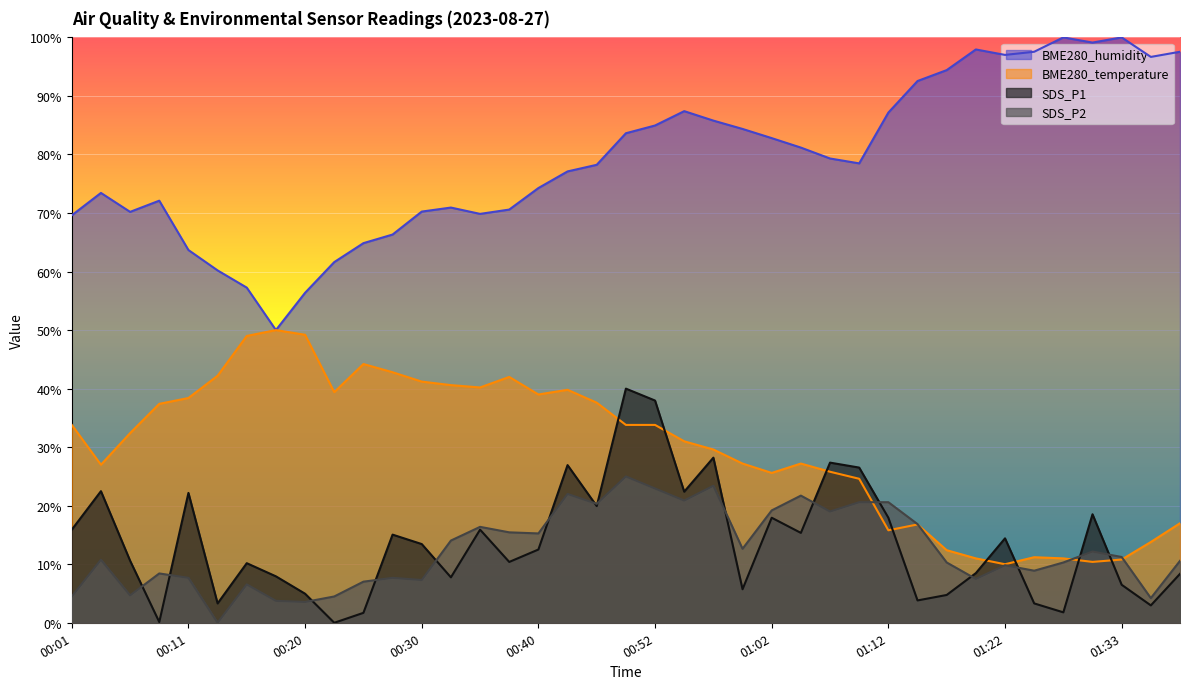

Reading left to right, transcribe all the data shown in this chart.

SDS_P1: 15.9	22.5	10.6	0.1	22.2	3.3	10.2	7.9	5.0	0.0	1.7	15.1	13.4	7.8	15.9	10.4	12.5	26.9	19.9	40.0	38.0	22.4	28.2	5.7	17.9	15.4	27.4	26.5	17.9	3.8	4.8	8.5	14.4	3.3	1.8	18.5	6.5	3.0	8.4
SDS_P2: 4.5	10.8	4.7	8.4	7.7	0.0	6.6	3.7	3.6	4.5	7.0	7.7	7.3	14.0	16.4	15.4	15.3	22.0	20.3	25.0	22.9	20.9	23.4	12.6	19.2	21.7	19.0	20.6	20.6	16.9	10.3	7.5	9.8	8.9	10.3	12.2	11.2	4.2	10.6
BME280_temperature: 33.8	27.0	32.4	37.4	38.4	42.2	49.0	50.0	49.2	39.4	44.2	42.8	41.2	40.6	40.2	42.0	39.0	39.8	37.6	33.8	33.8	31.0	29.6	27.2	25.6	27.2	25.8	24.6	15.8	16.8	12.4	11.0	10.0	11.2	11.0	10.4	10.8	13.8	17.0
BME280_humidity: 69.6	73.4	70.2	72.1	63.7	60.2	57.3	50.0	56.4	61.6	64.9	66.3	70.2	70.9	69.9	70.6	74.3	77.1	78.2	83.6	85.0	87.4	85.8	84.4	82.8	81.2	79.3	78.5	87.2	92.5	94.4	97.9	97.0	97.5	100.0	99.1	100.0	96.7	97.5